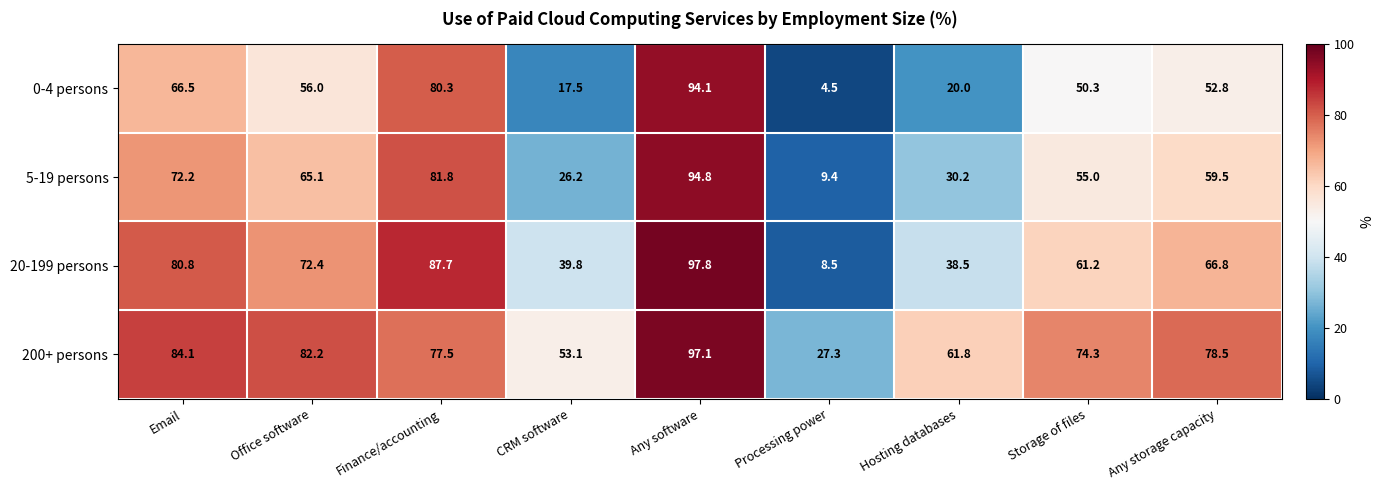

List the series in order of their peak value, highest first.

20-199 persons, 200+ persons, 5-19 persons, 0-4 persons